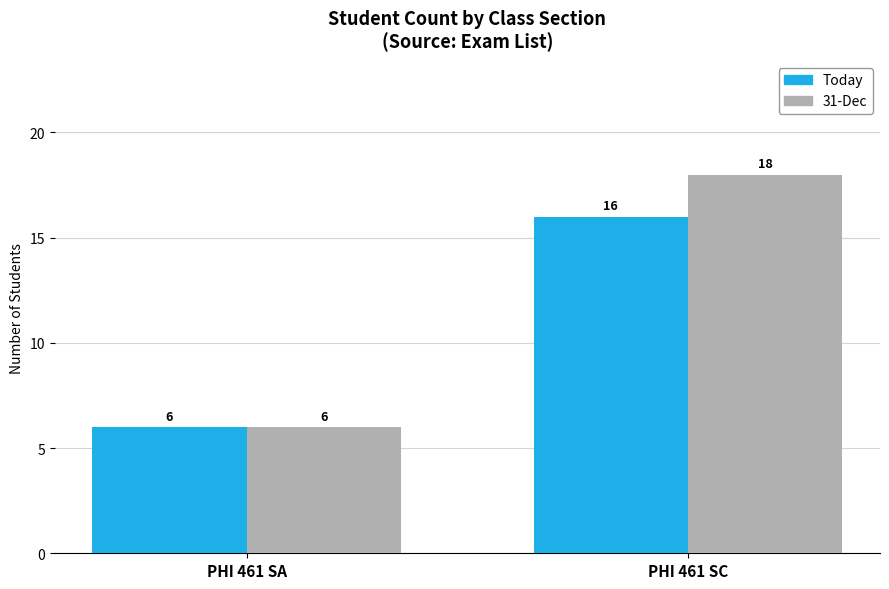

How many bars are there in total?

4